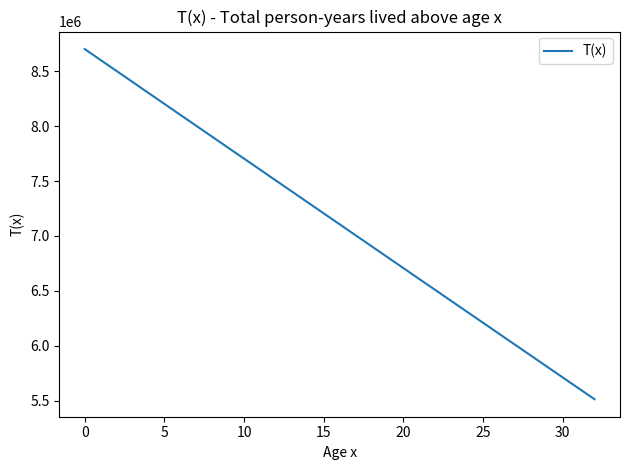

What is the difference between the maximum and minimum values?

3188432.0